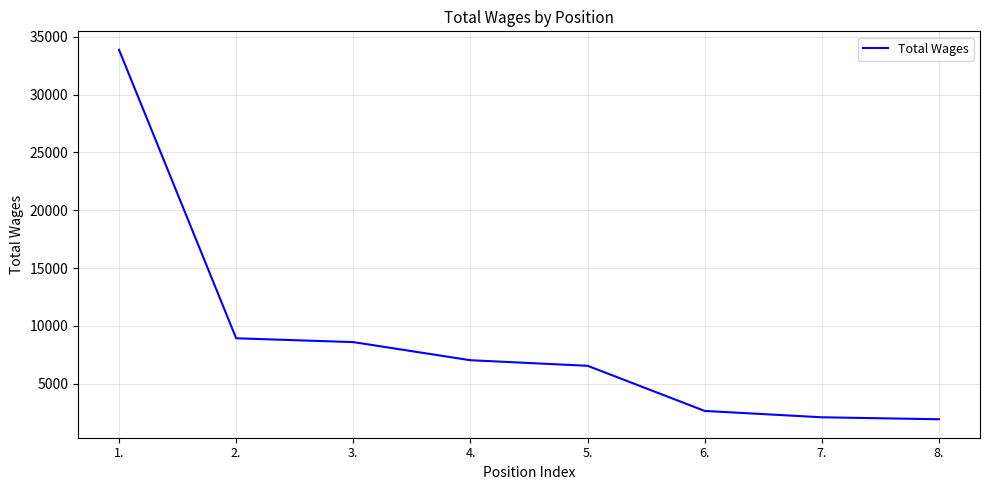

What is the ratio of the value at 1. to the value at 8.?

17.6